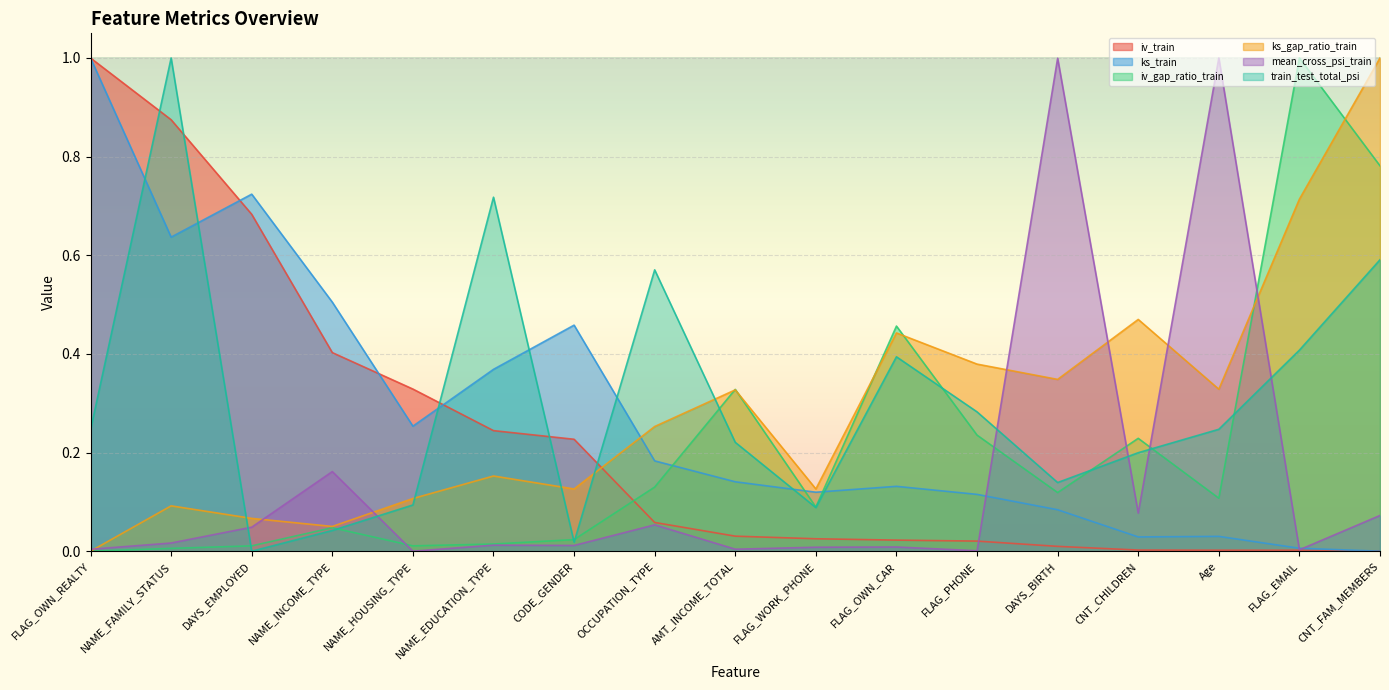

What is the average value of the train_test_total_psi series?

0.3